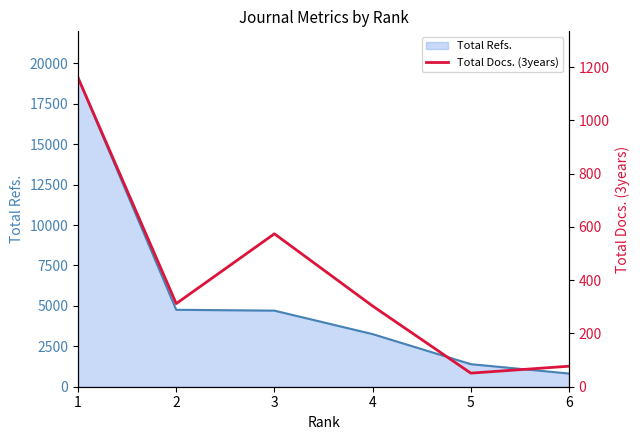

What is the maximum value shown in the chart?

1160